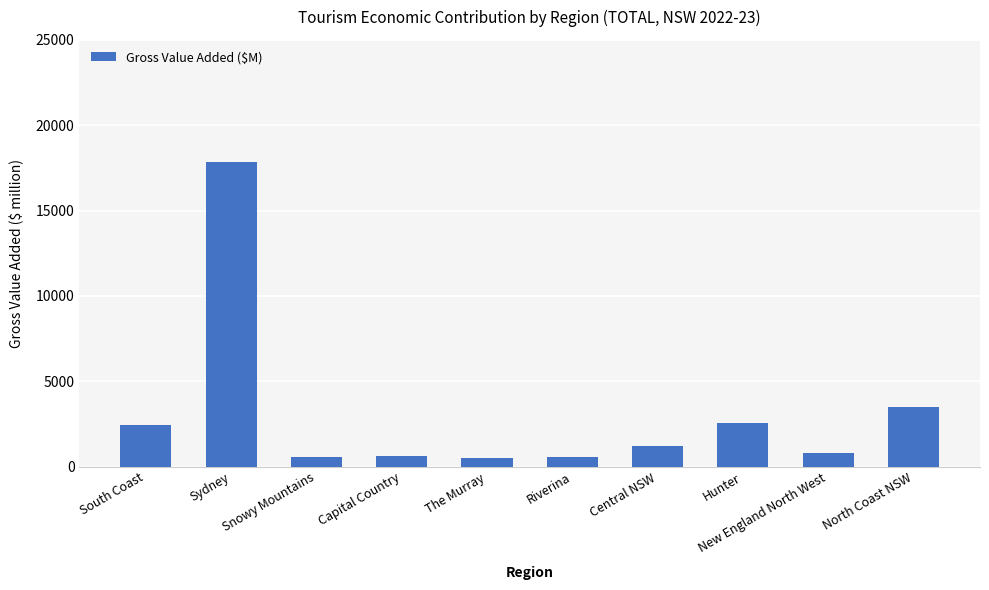

What is the label of the 9th bar from the right?

Sydney